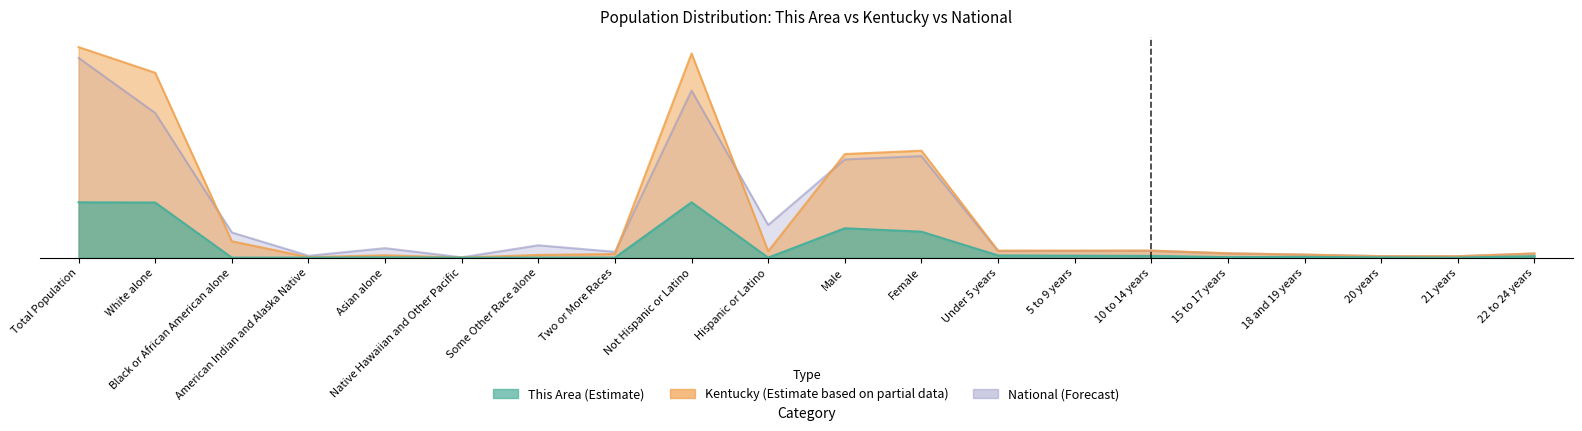

True or false: This Area and Kentucky cross at least once.

False